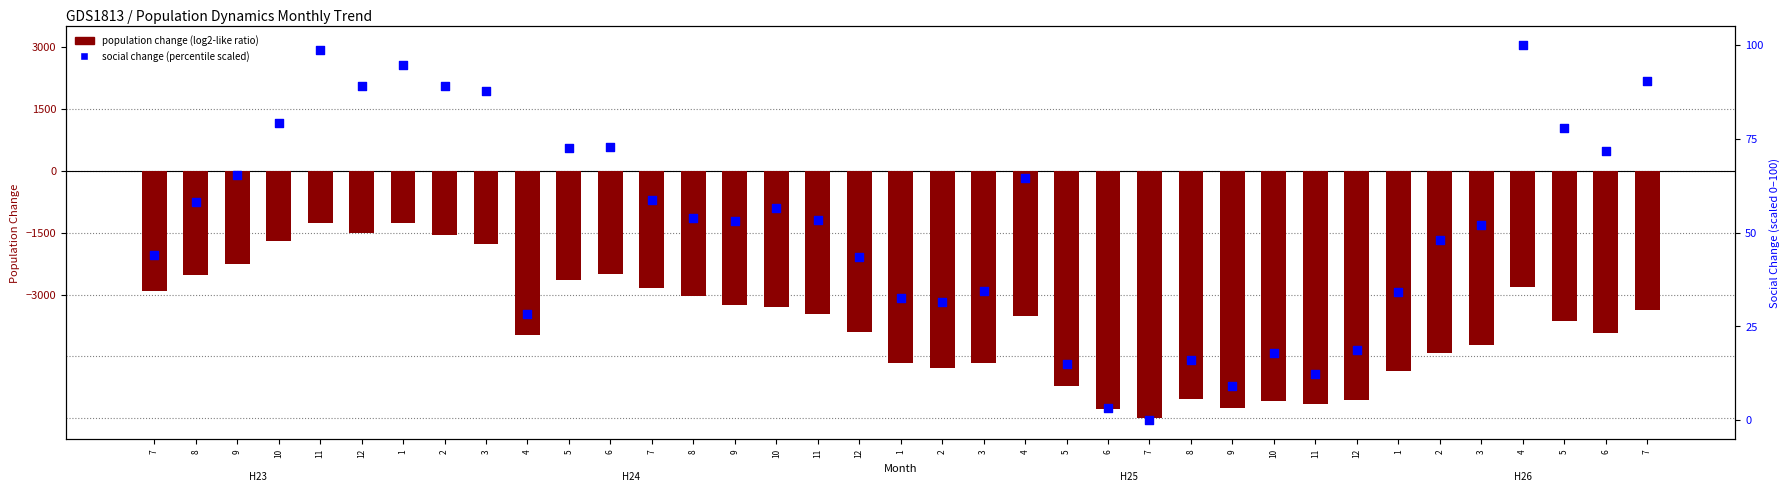

At how many categories does at least one series exceed -2365?

37